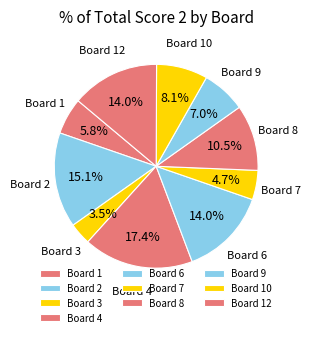

How many slices are in this pie chart?

10